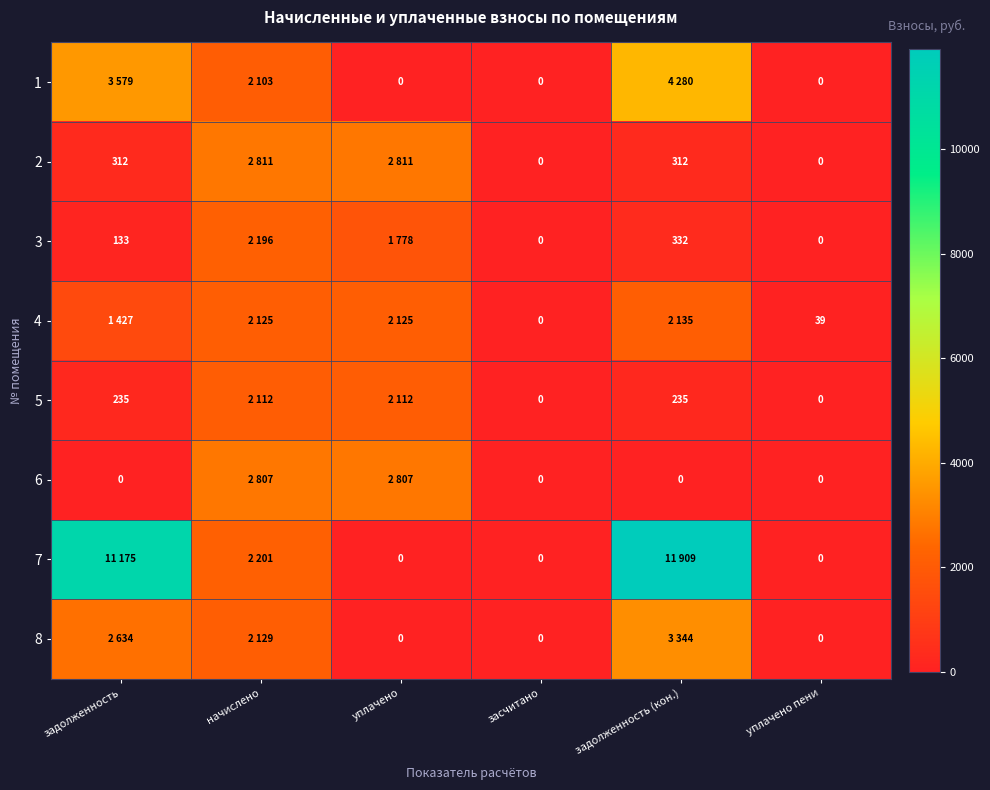

What is the greatest value displayed?

11908.9